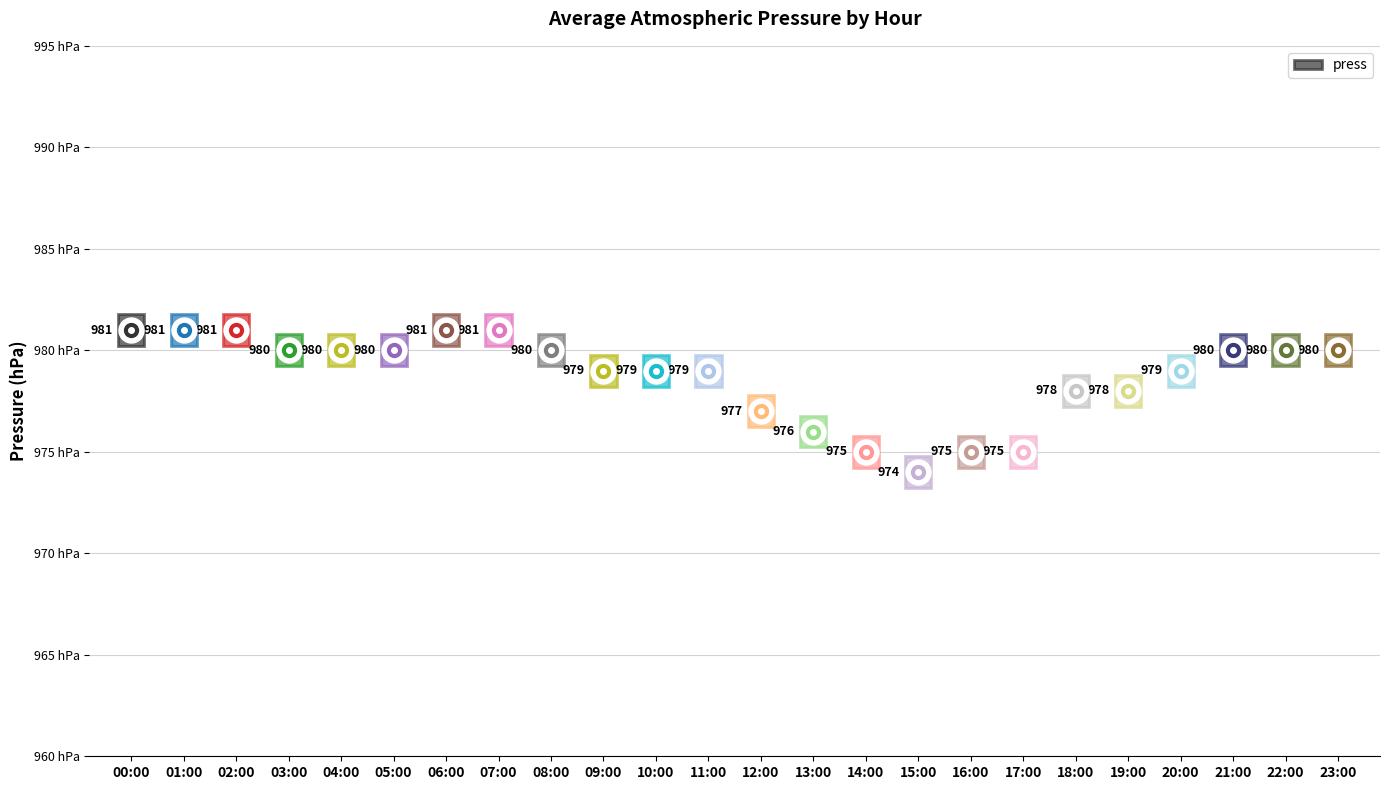

Rank the categories by value from highest to lowest.

00:00, 01:00, 02:00, 06:00, 07:00, 03:00, 04:00, 05:00, 08:00, 21:00, 22:00, 23:00, 09:00, 10:00, 11:00, 20:00, 18:00, 19:00, 12:00, 13:00, 14:00, 16:00, 17:00, 15:00